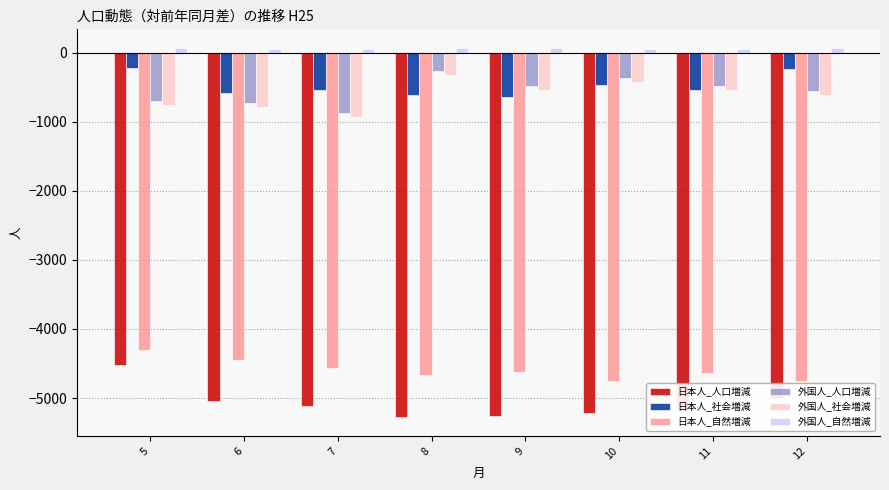

Does the chart contain stacked bars?

No